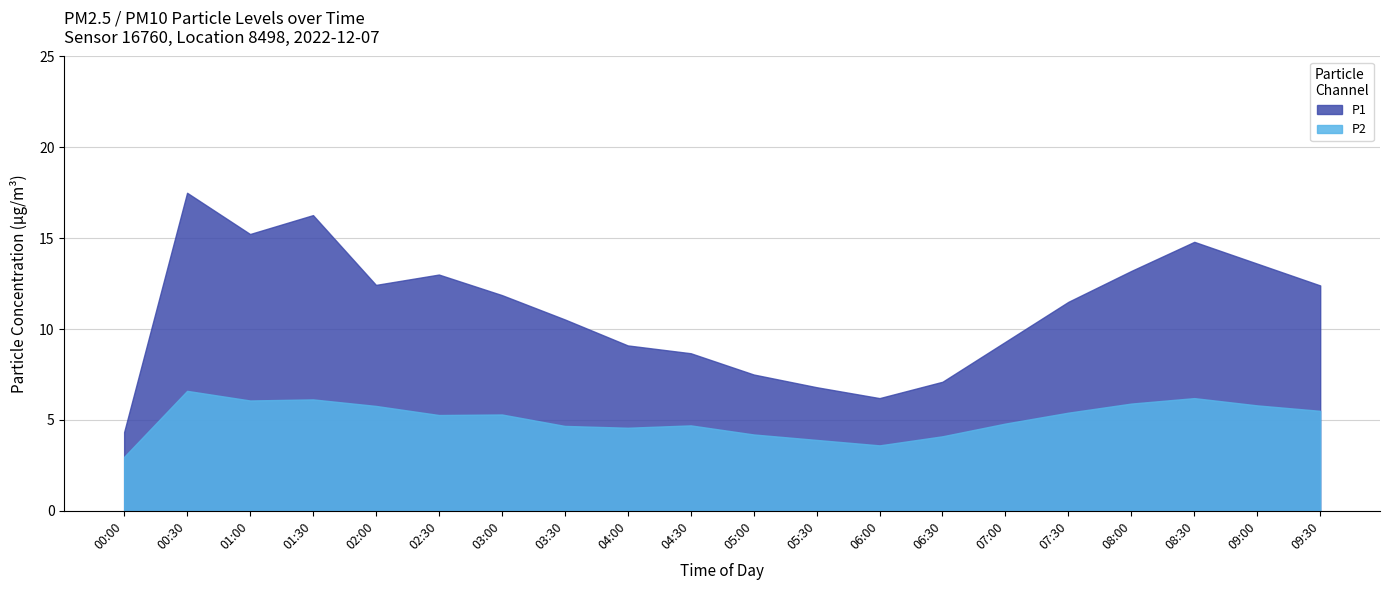

What position from the left is 00:30?

2